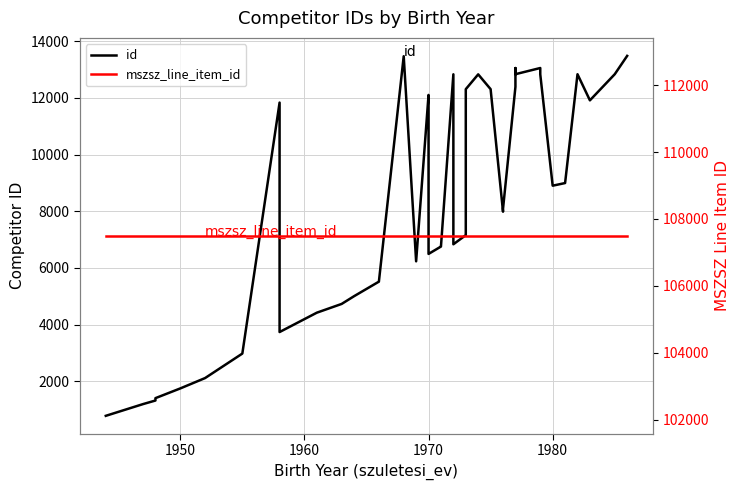

True or false: mszsz_line_item_id and id cross at least once.

False